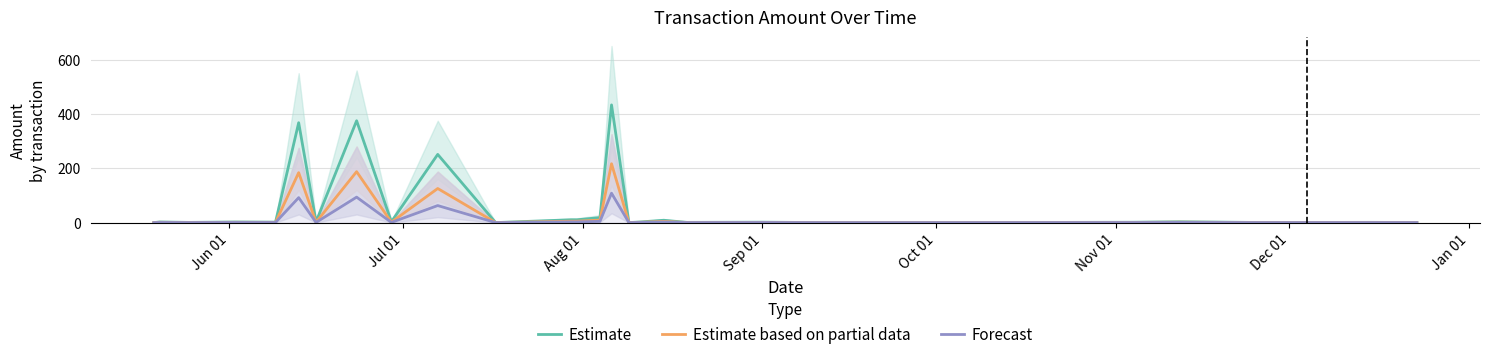

What is the difference between the maximum and minimum values in the Estimate based on partial data series?

216.7